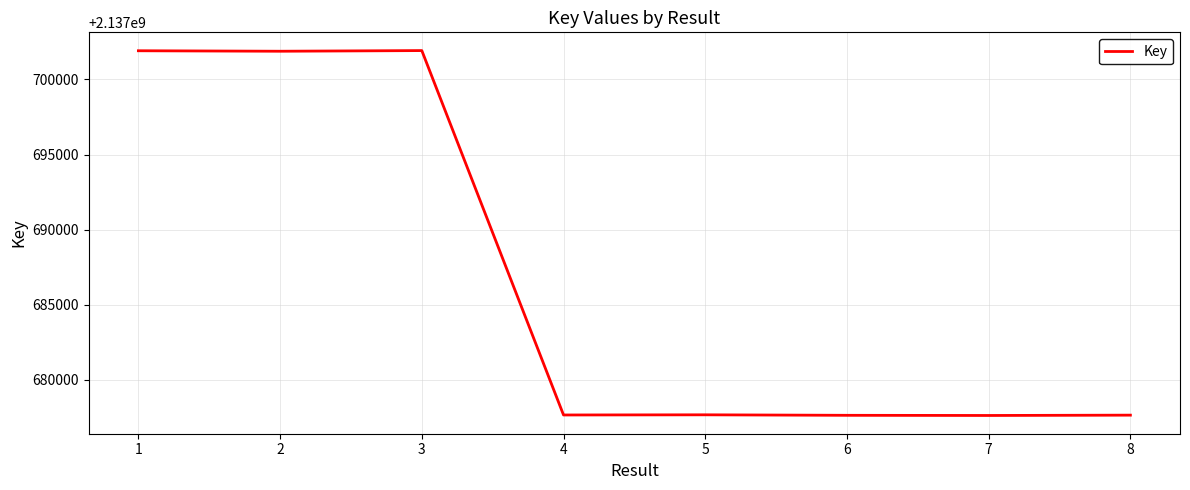

Approximately how many times larger is the value at 1 compared to 7?

1.0